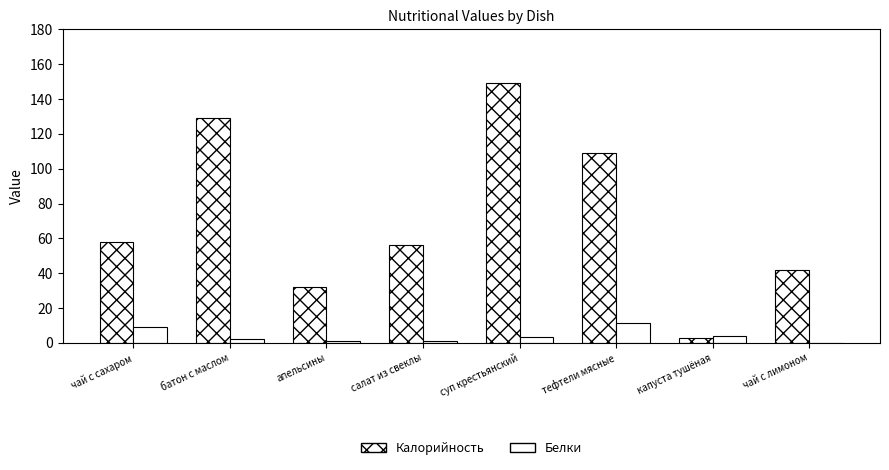

Reading left to right, what are all the values shown in this chart?

Калорийность: 58.0	129.0	32.0	56.3	149.4	109.0	3.0	41.7
Белки: 8.9	2.0	1.0	0.8	3.2	11.5	4.0	0.1